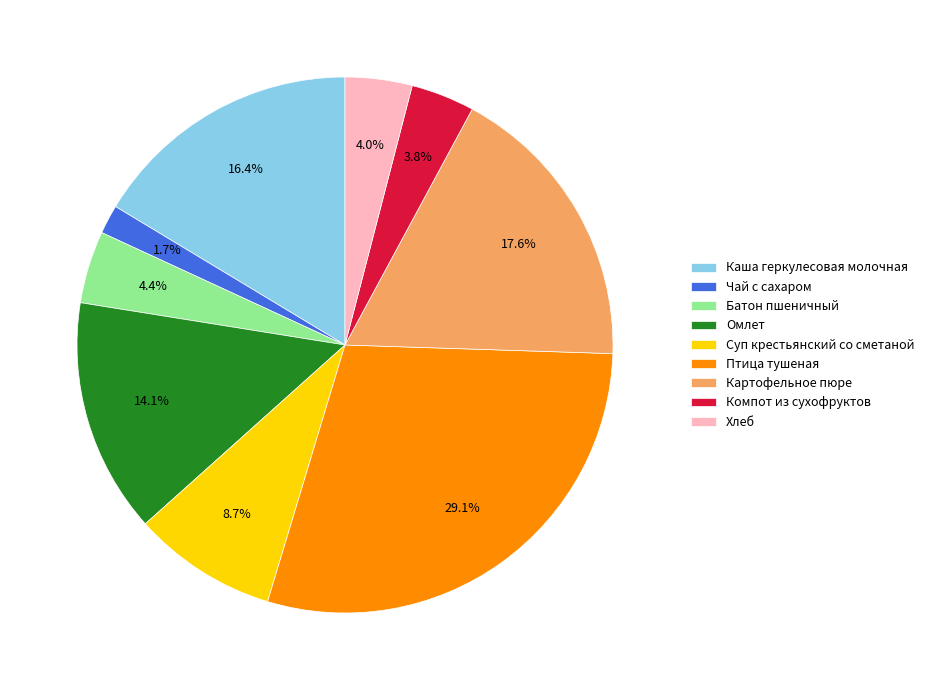

Combined, what portion of the pie is Омлет and Хлеб?

18.2%